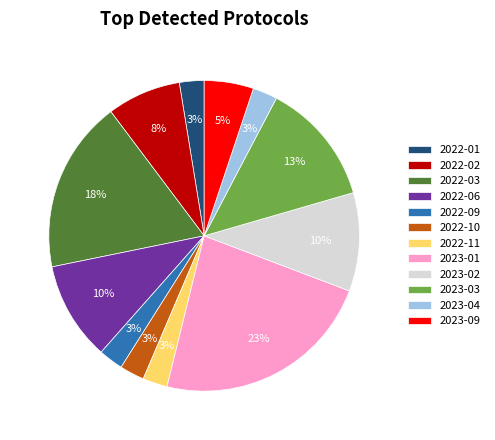

Which slice is the largest?

2023-01